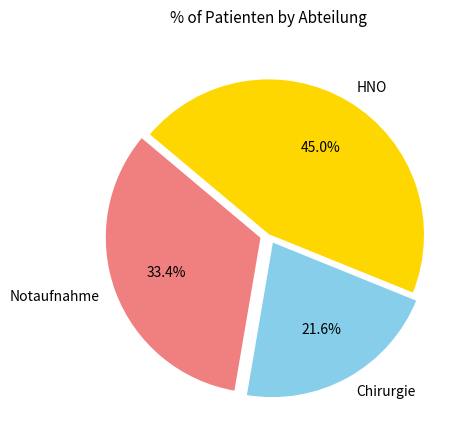

To the nearest percent, what is the difference between the Notaufnahme and HNO slice percentages?

12%